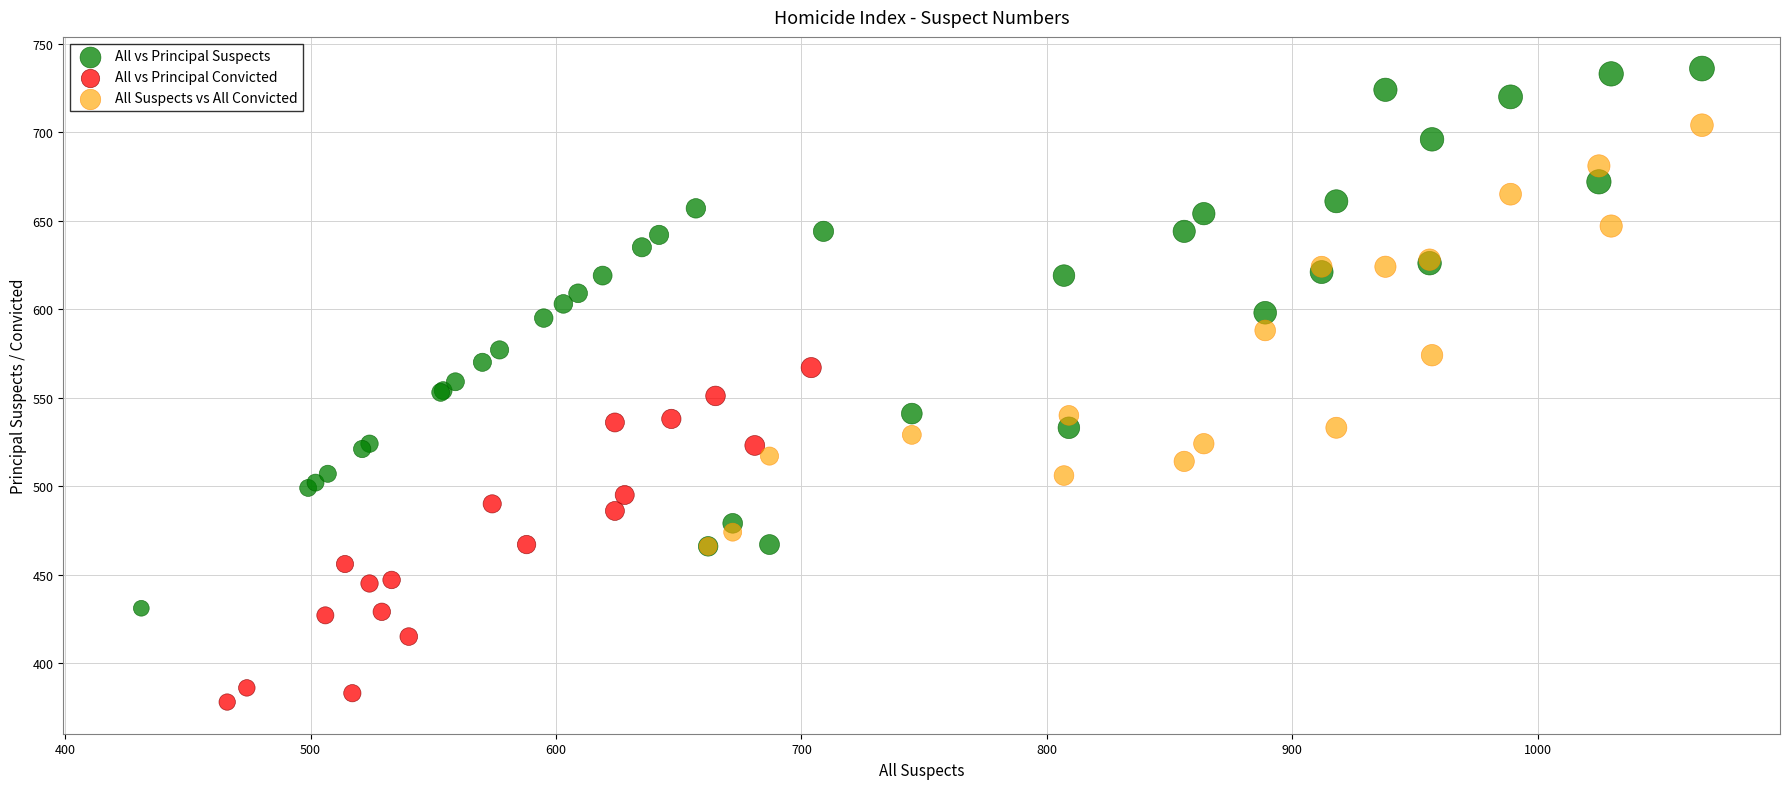

Which series reaches the maximum Y coordinate?

All vs Principal Suspects